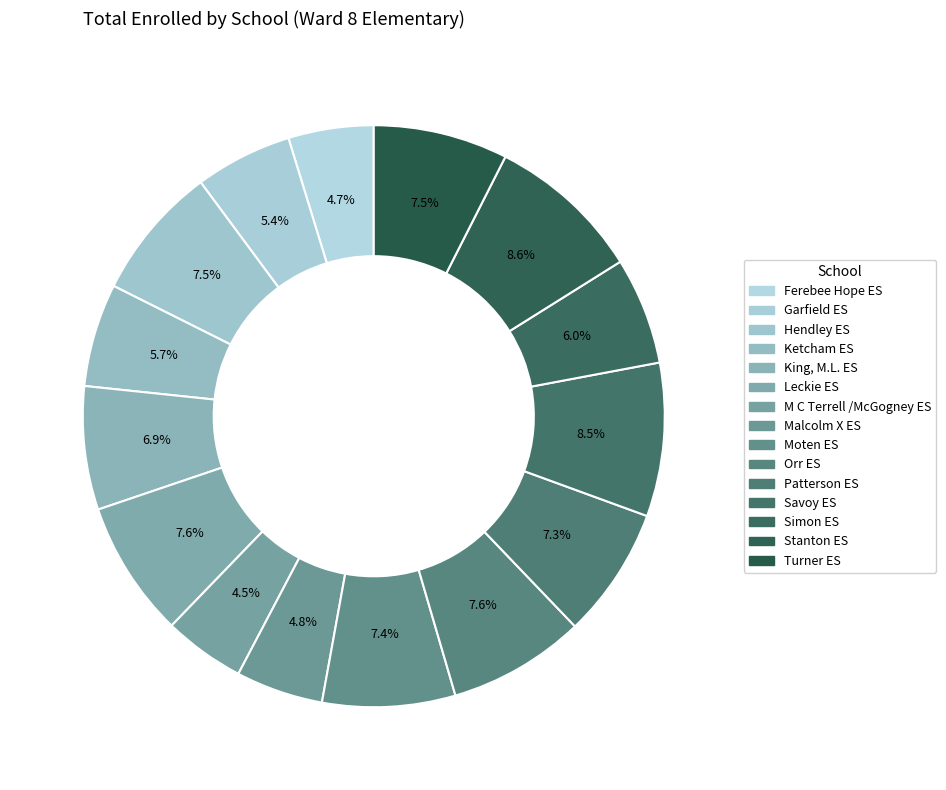

What is the ratio of the value at King, M.L. ES to the value at Savoy ES?

0.8